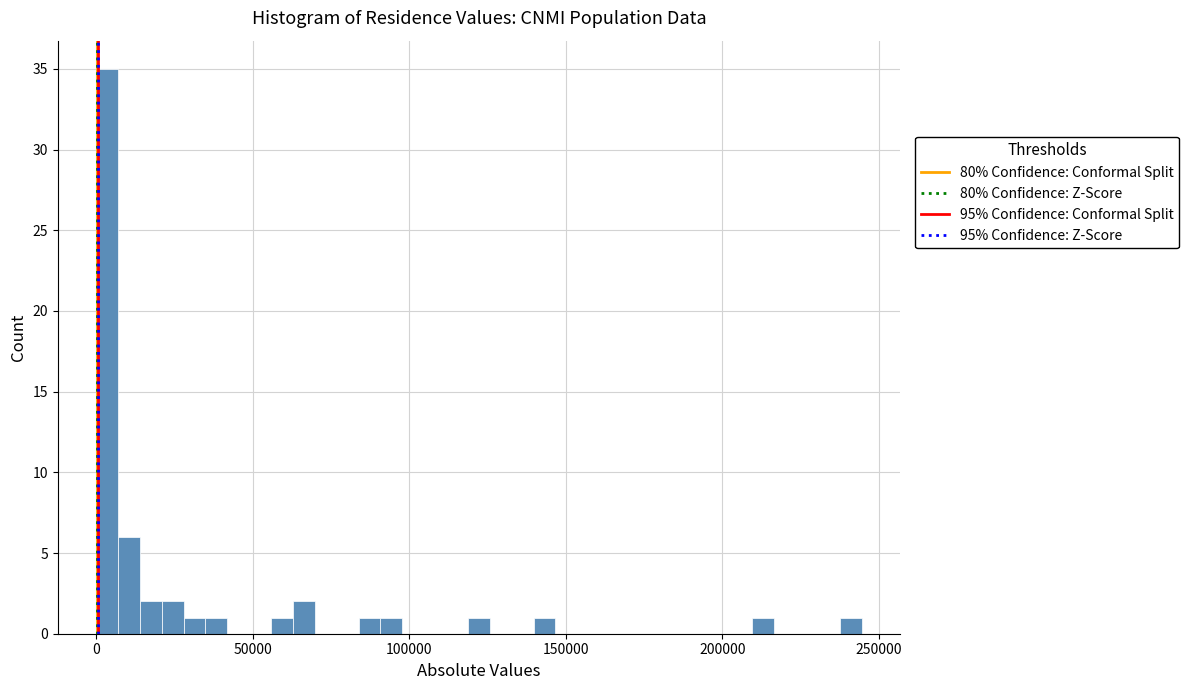

Around what value on the x-axis is the tallest bar? Give the approximate position of its centre, as read against the axis.

5000